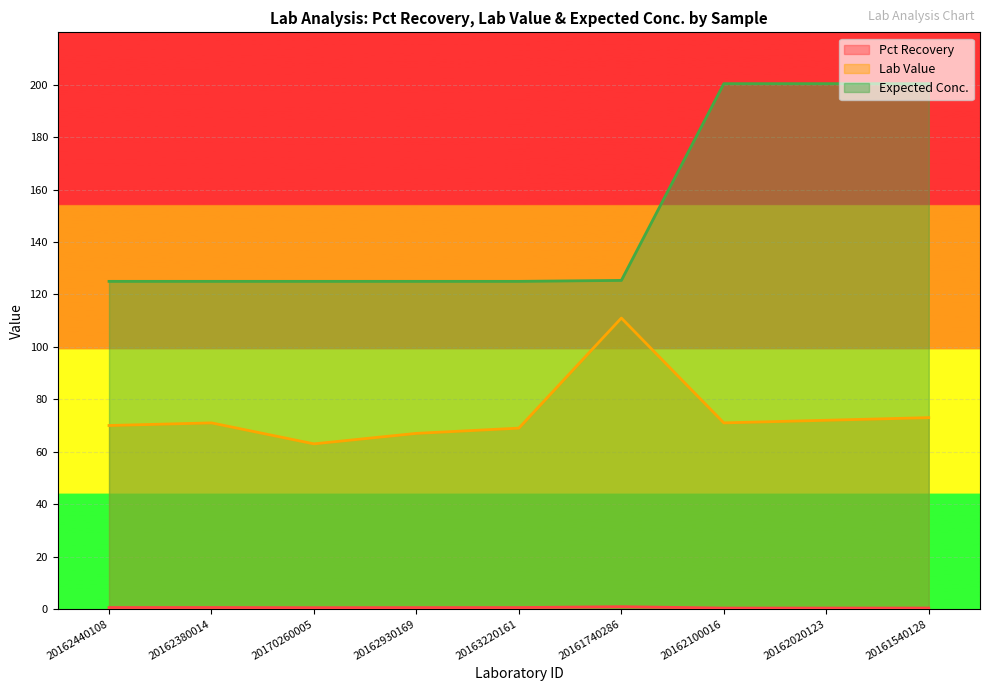

Reading left to right, transcribe all the data shown in this chart.

Pct Recovery: 0.6	0.6	0.5	0.5	0.6	0.9	0.4	0.4	0.4
Lab Value: 70.0	71.0	63.0	67.0	69.0	111.0	71.0	72.0	73.0
Expected Conc.: 125.0	125.0	125.0	125.0	125.0	125.4	200.4	200.4	200.4